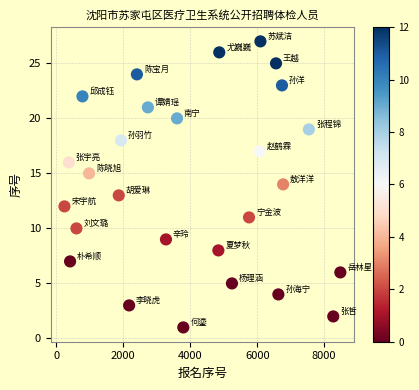

What is the range of Y values (max minus min)?

26